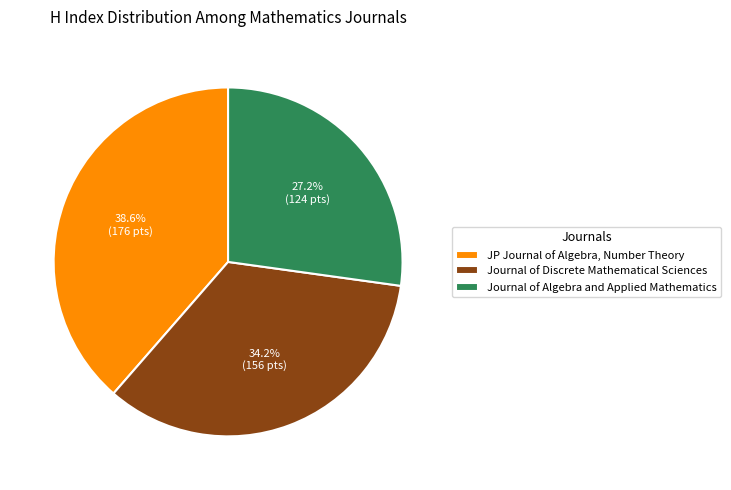

What is the ratio of the value at Journal of Discrete Mathematical Sciences to the value at Journal of Algebra and Applied Mathematics?

1.3